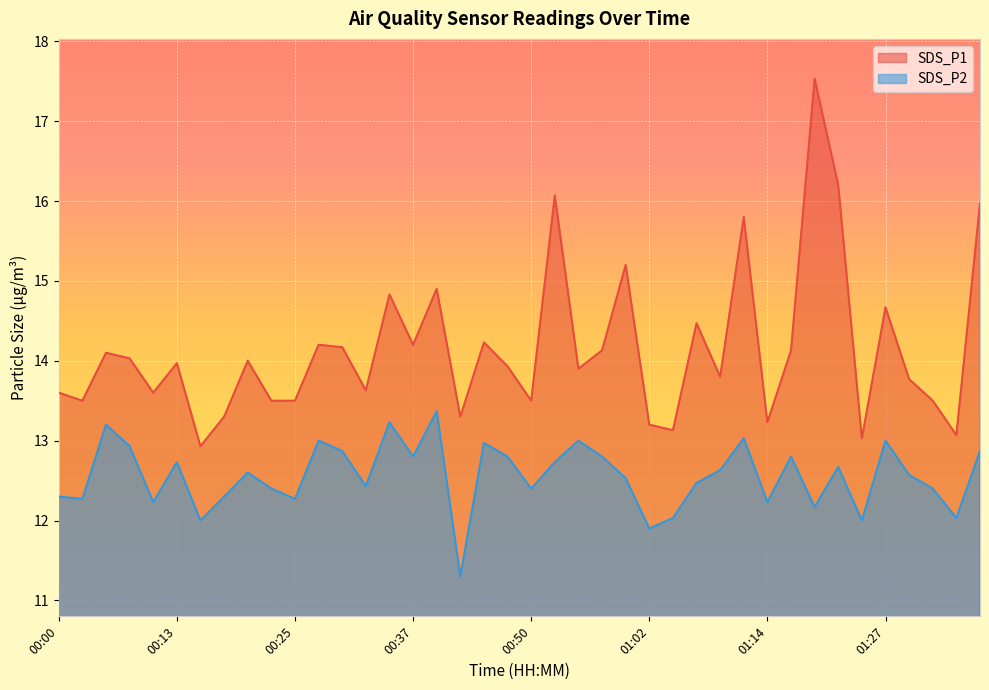

Which series changed the most between 01:00 and 01:22?

SDS_P1